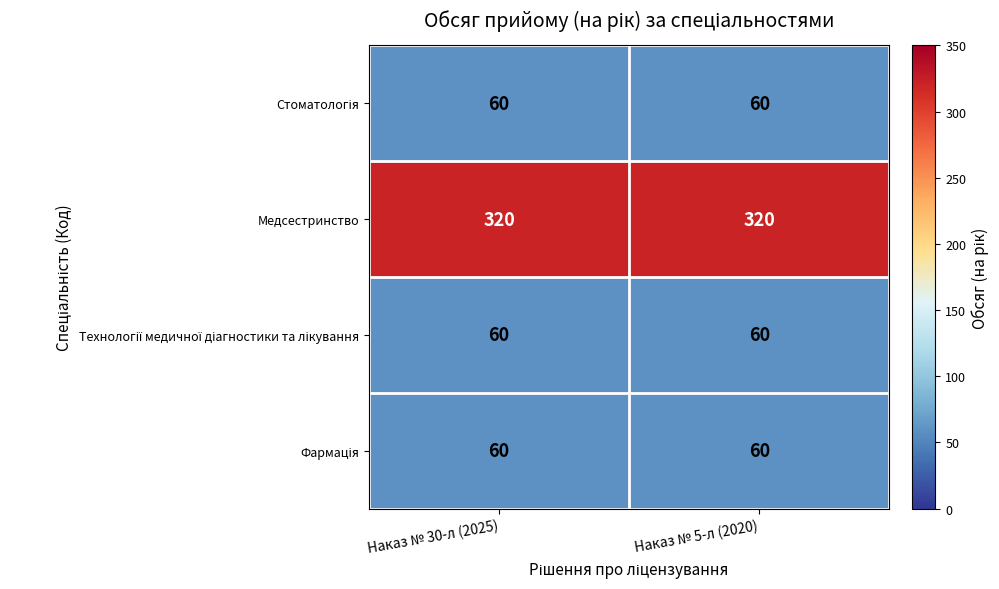

Read the Медсестринство value at Наказ № 5-л (2020).

320